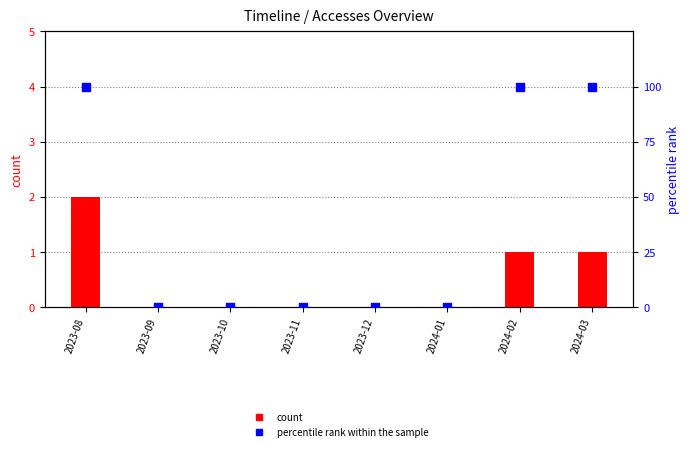

At how many categories does at least one series exceed 74?

3